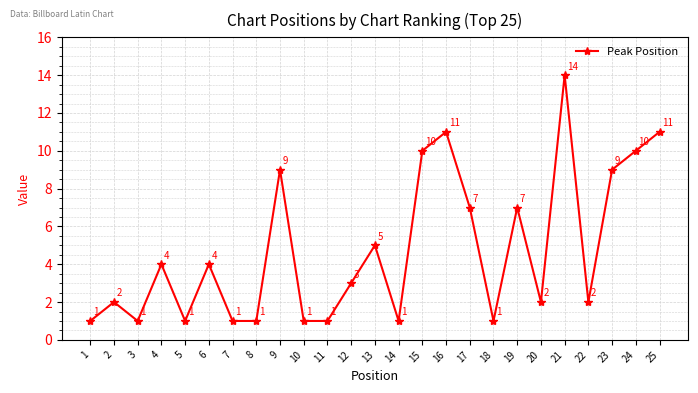

What is the change in value from 7 to 21?

+13